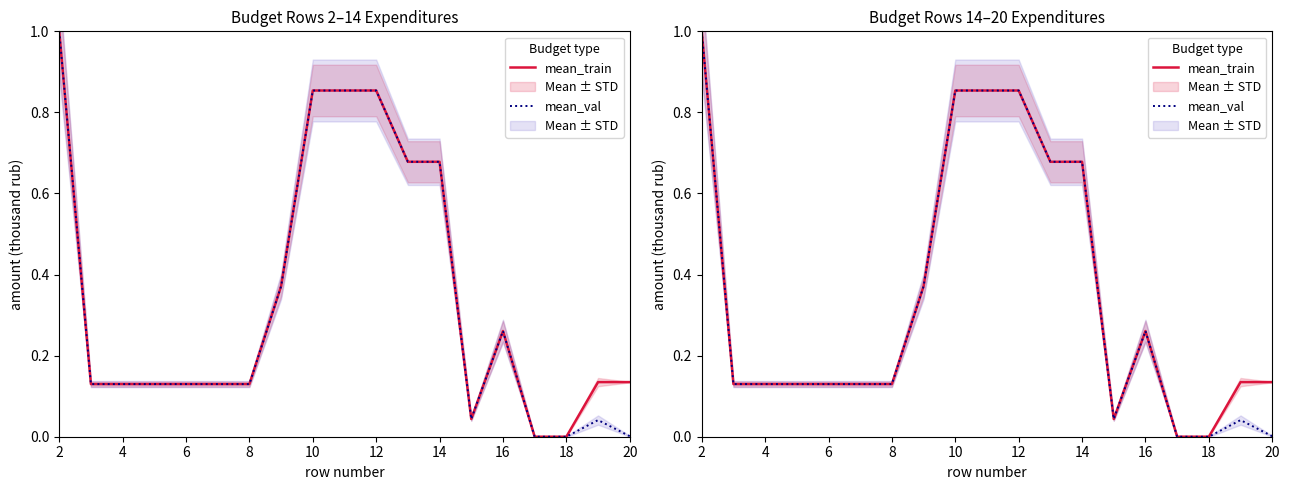

Is it true that mean_train equals 0.4 at 10?

False